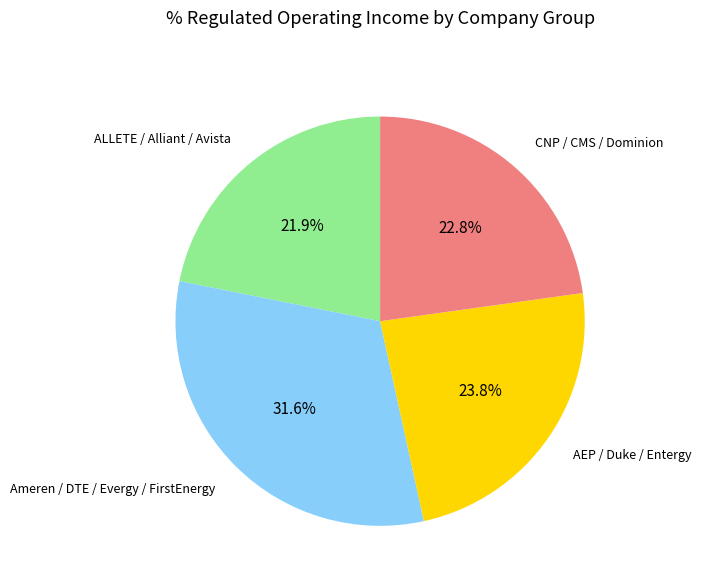

Is there any slice that represents more than half of the pie?

No